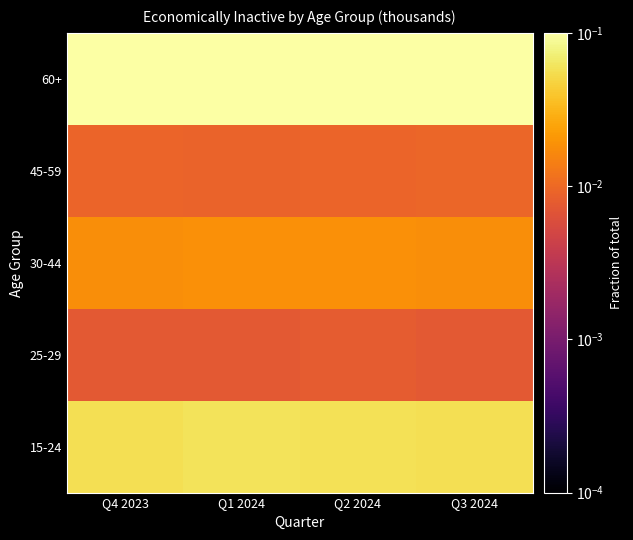

Which has a higher value, Q4 2023 or Q2 2024?

Q2 2024